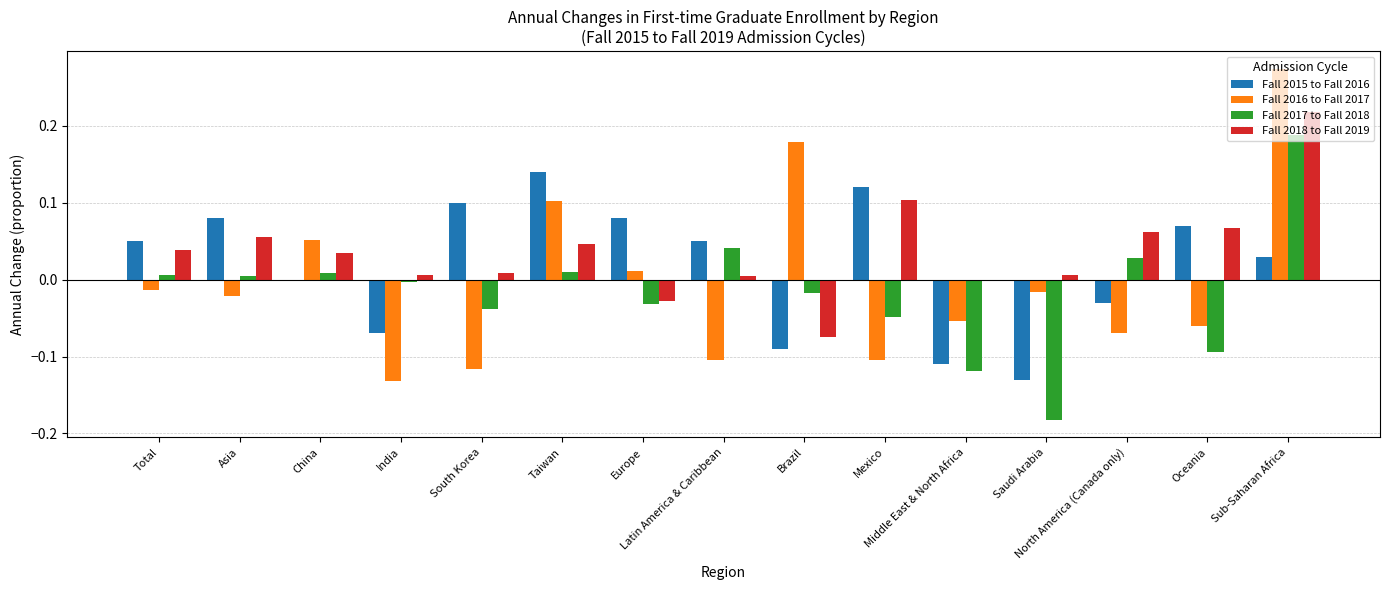

Reading left to right, extract all data points from this chart.

Fall 2015 to Fall 2016: 0.1	0.1	0.0	-0.1	0.1	0.1	0.1	0.1	-0.1	0.1	-0.1	-0.1	-0.0	0.1	0.0
Fall 2016 to Fall 2017: -0.0	-0.0	0.1	-0.1	-0.1	0.1	0.0	-0.1	0.2	-0.1	-0.1	-0.0	-0.1	-0.1	0.3
Fall 2017 to Fall 2018: 0.0	0.0	0.0	-0.0	-0.0	0.0	-0.0	0.0	-0.0	-0.0	-0.1	-0.2	0.0	-0.1	0.2
Fall 2018 to Fall 2019: 0.0	0.1	0.0	0.0	0.0	0.0	-0.0	0.0	-0.1	0.1	-0.0	0.0	0.1	0.1	0.2